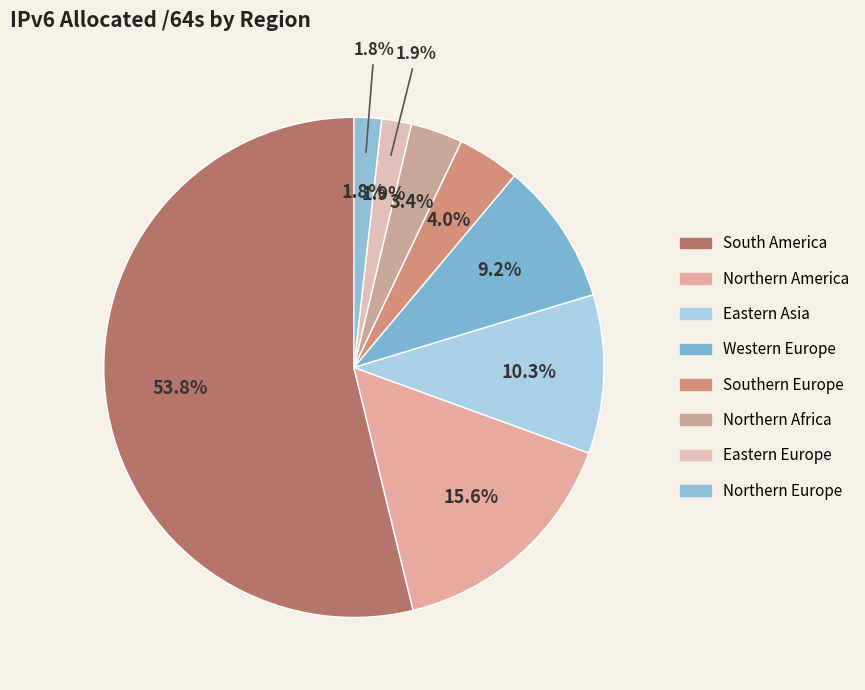

Count the number of slices in the pie.

8